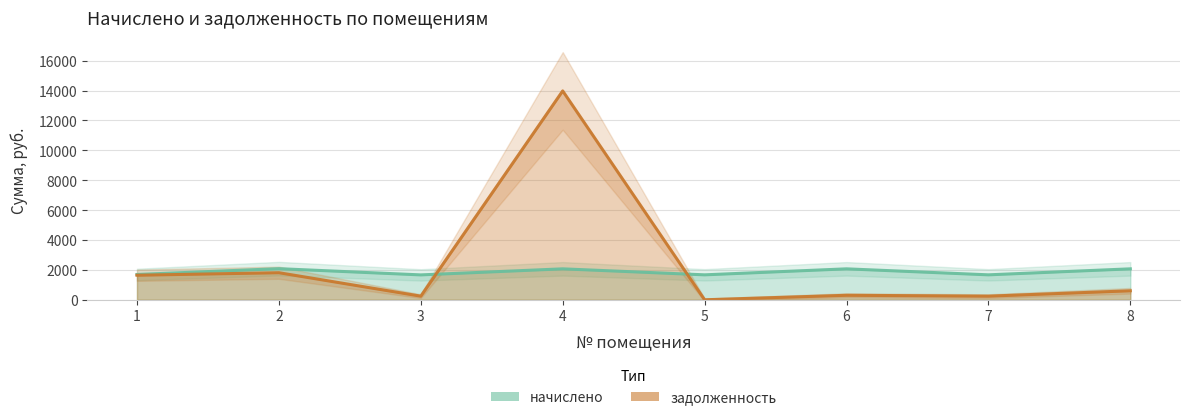

What is the difference between the second highest and second lowest values in the начислено series?

401.7